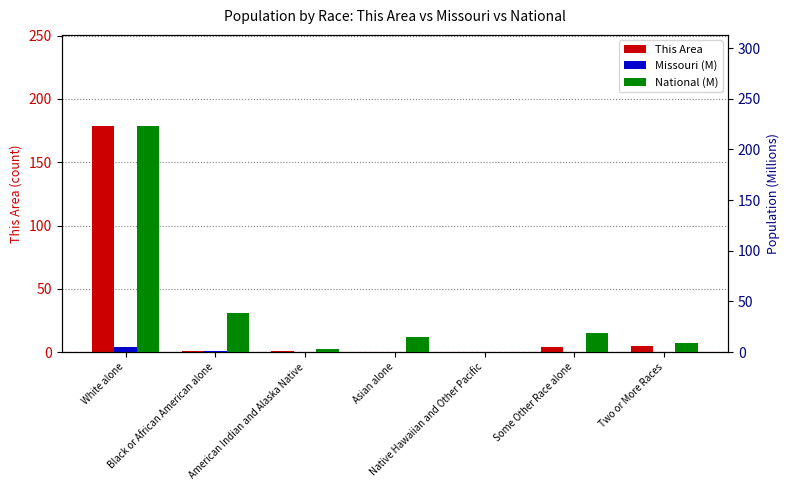

Reading right to left, transcribe all the data shown in this chart.

This Area: 5.0	4.0	0.0	0.0	1.0	1.0	179.0
Missouri (M): 0.1	0.1	0.0	0.1	0.0	0.7	5.0
National (M): 9.0	19.1	0.5	14.7	2.9	38.9	223.6